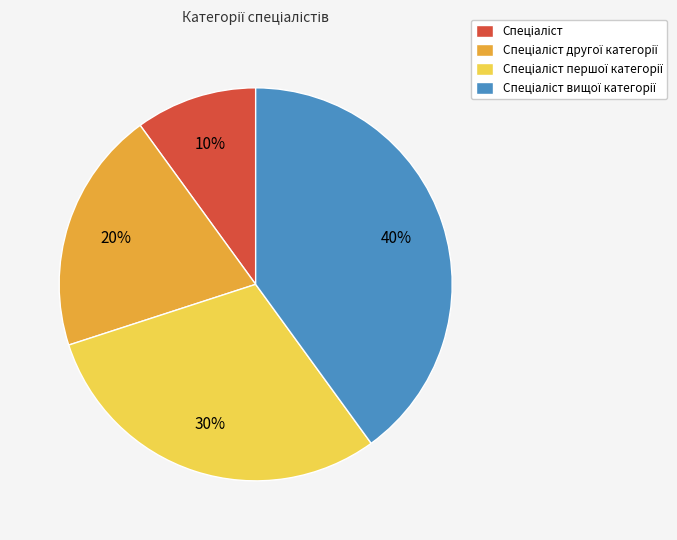

Is there a majority slice in this chart?

No